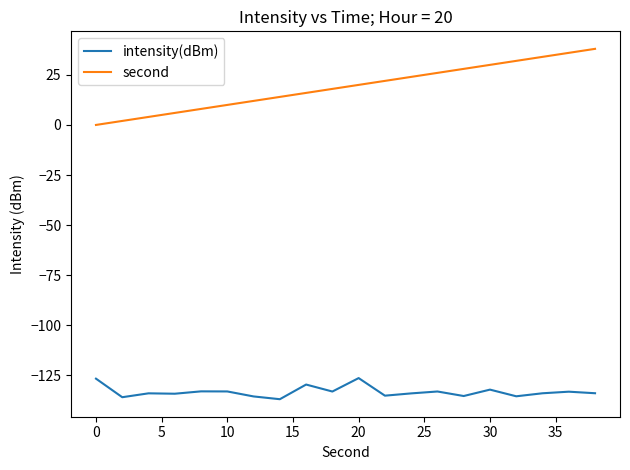

True or false: second and intensity(dBm) cross at least once.

False